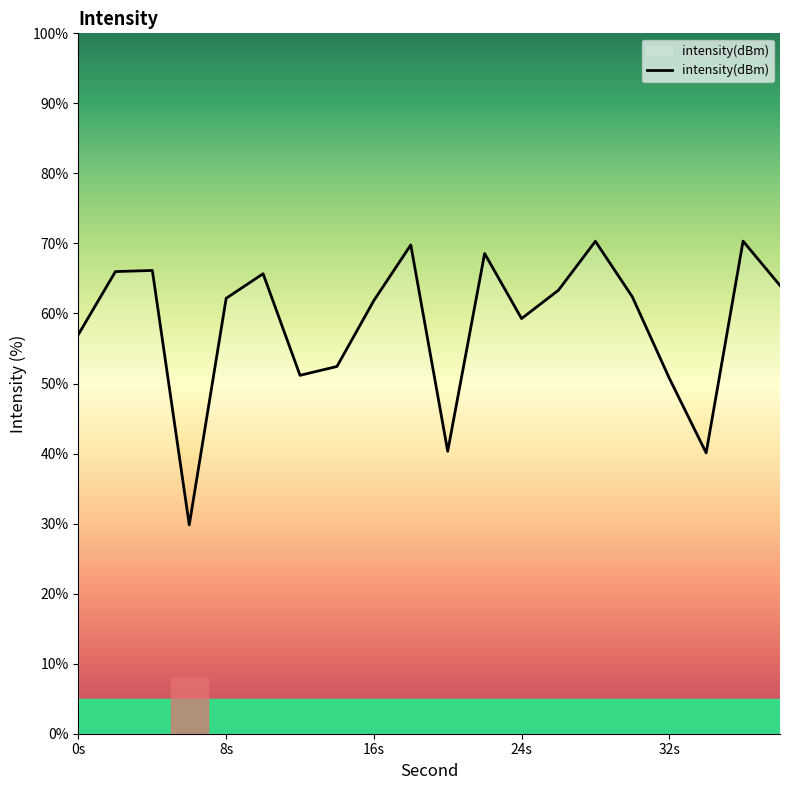

What is the smallest value displayed?

29.8